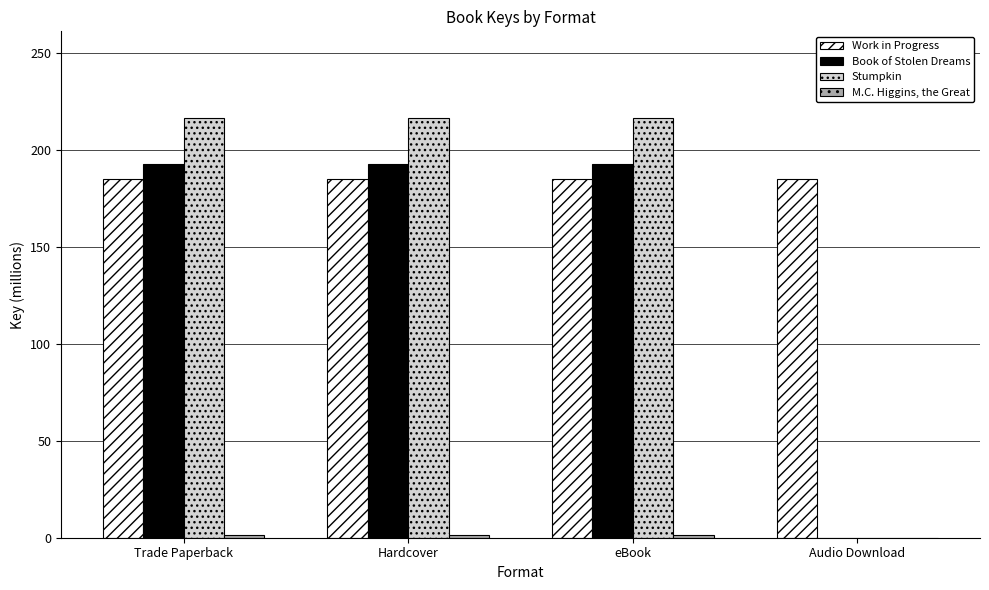

The Work in Progress series shows 69.6 at Audio Download. True or false?

False